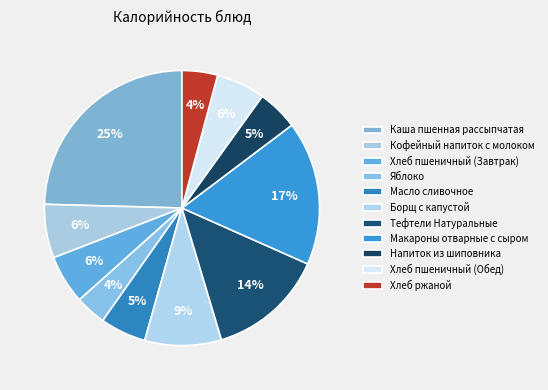

Approximately how many times larger is the value at Хлеб пшеничный (Обед) compared to Масло сливочное?

1.1